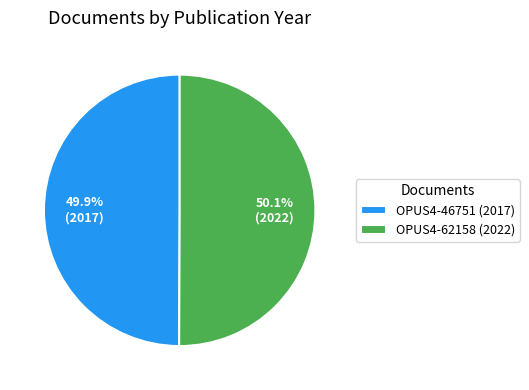

True or false: OPUS4-62158 (2022) accounts for 55% of the total.

False